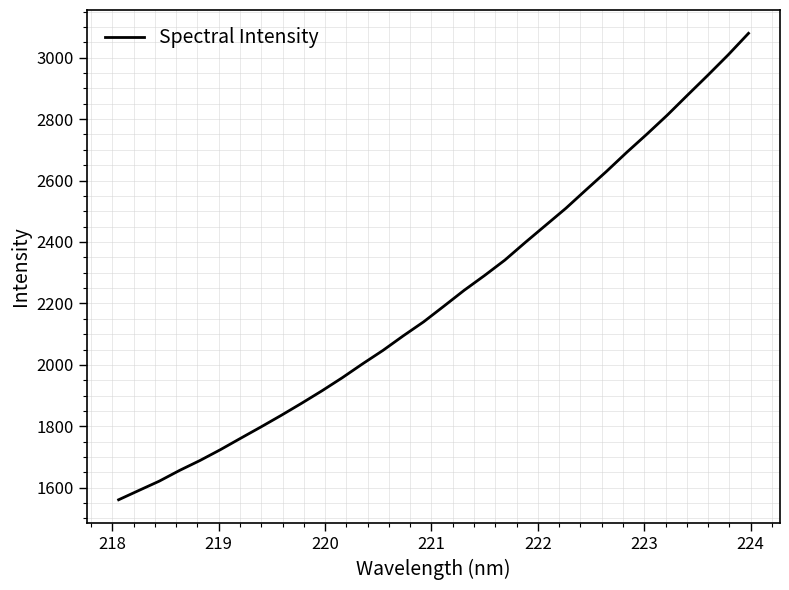

What is the minimum value shown in the chart?

1560.9